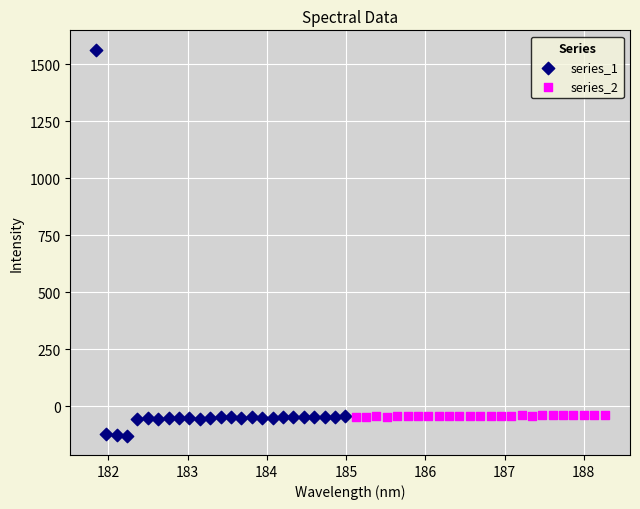

Which series reaches the maximum Y coordinate?

series_1